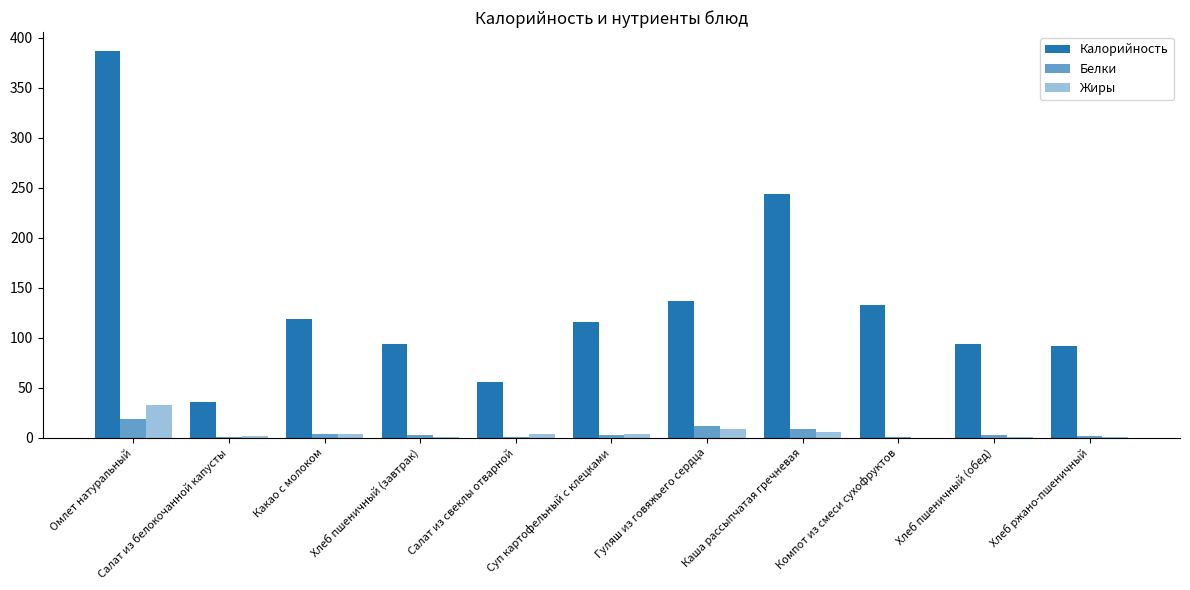

Reading left to right, extract all data points from this chart.

Калорийность: 386.2	35.8	118.6	93.5	55.7	115.4	136.8	243.8	132.8	93.5	92.0
Белки: 18.6	0.8	4.1	3.2	0.8	2.8	11.8	8.6	0.7	3.2	2.2
Жиры: 33.1	1.9	3.5	0.4	3.6	3.7	8.3	6.1	0.1	0.4	0.4